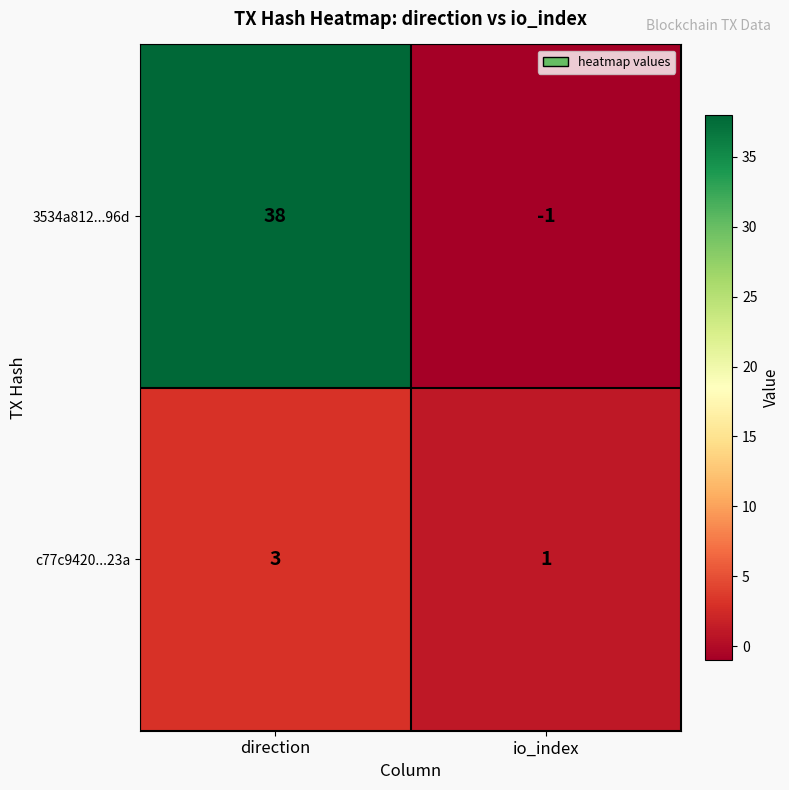

Which series has the largest total across all categories?

3534a812...96d